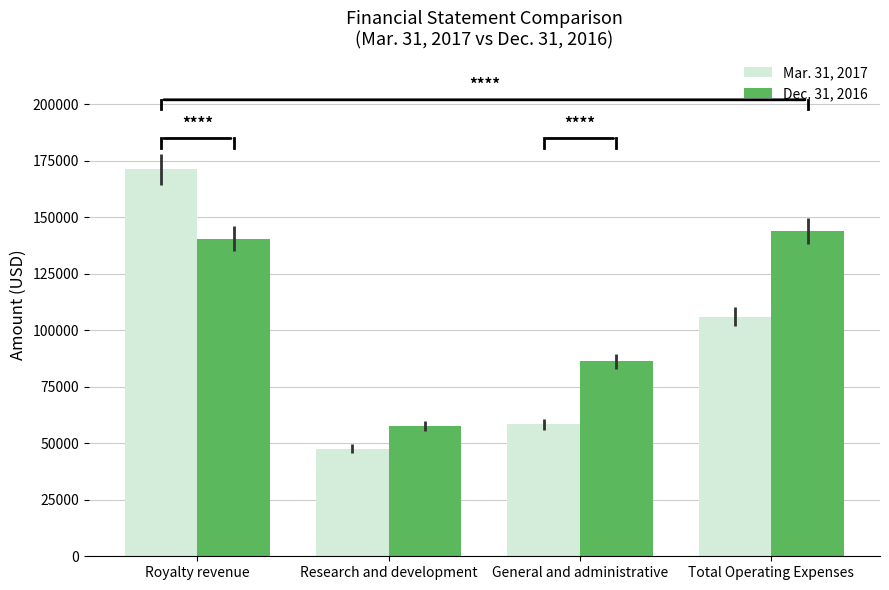

What is the sum of the Mar. 31, 2017 values at General and administrative and Royalty revenue?

229694